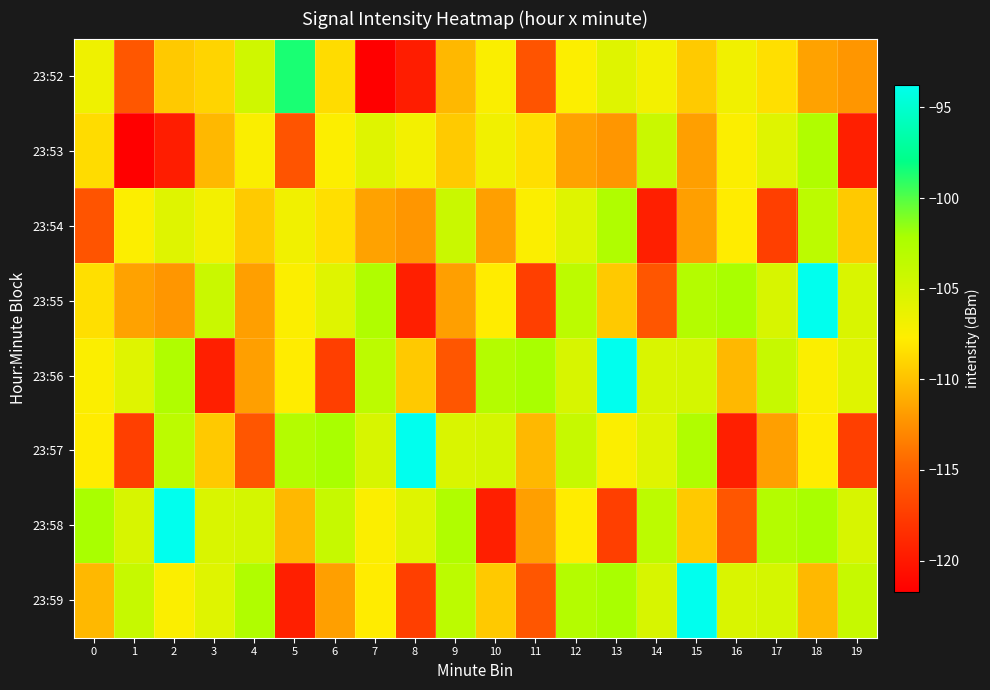

At which category does the chart reach its minimum across all series?

7